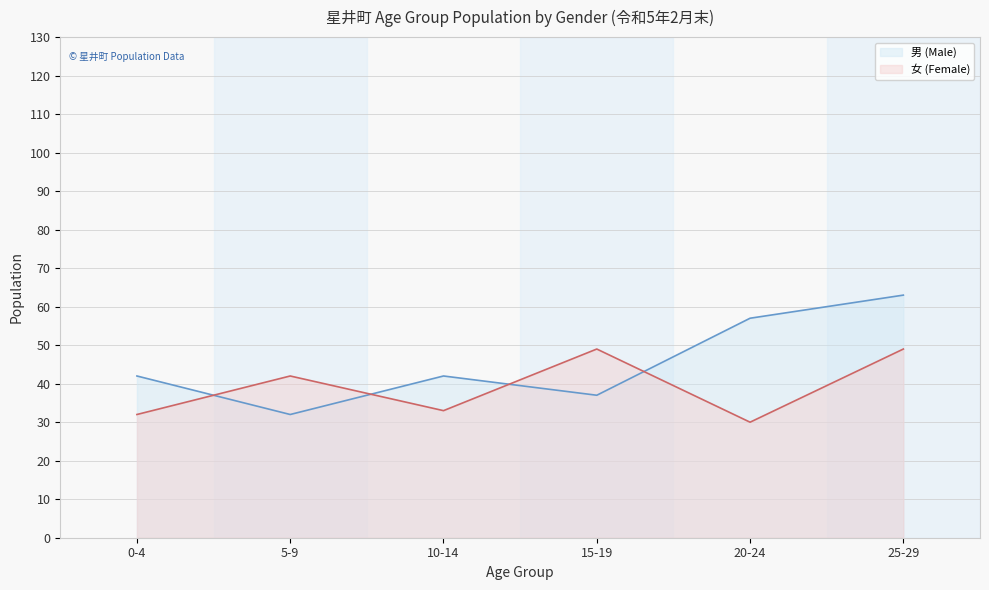

Where is 女 (Female) nearest to the value 39?

5-9